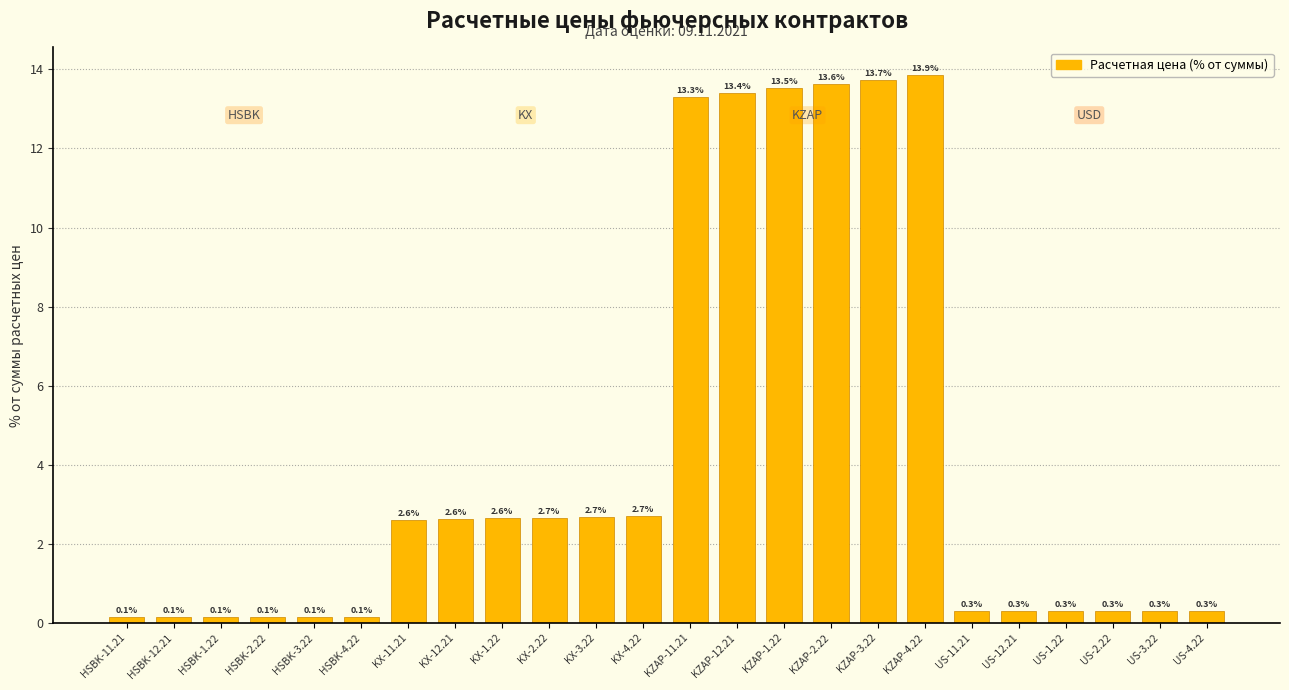

Reading right to left, list all the values displayed in this chart.

0.3	0.3	0.3	0.3	0.3	0.3	13.9	13.7	13.6	13.5	13.4	13.3	2.7	2.7	2.7	2.6	2.6	2.6	0.1	0.1	0.1	0.1	0.1	0.1